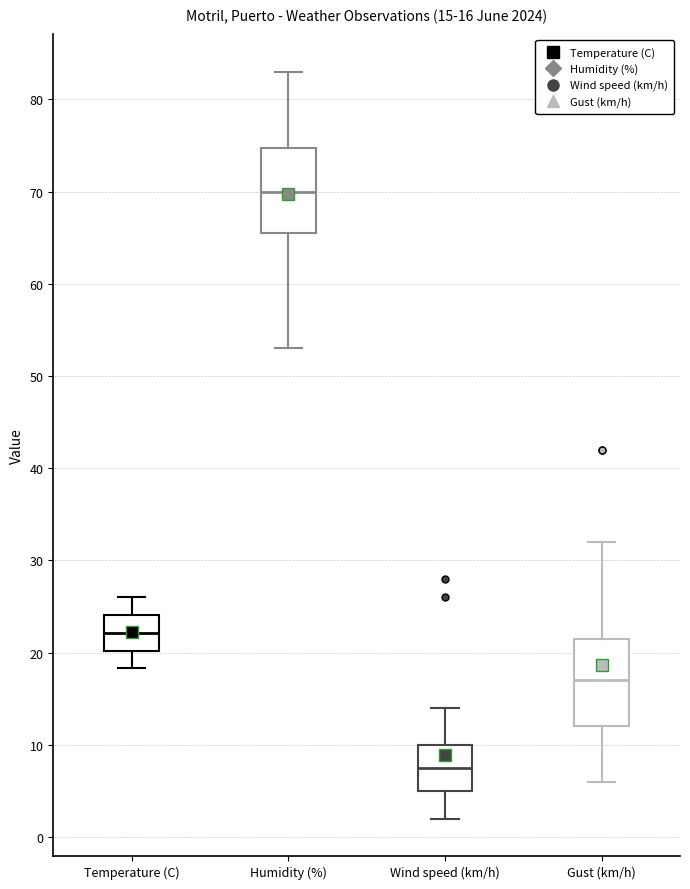

Which box's median line is the lowest?

Wind speed (km/h)